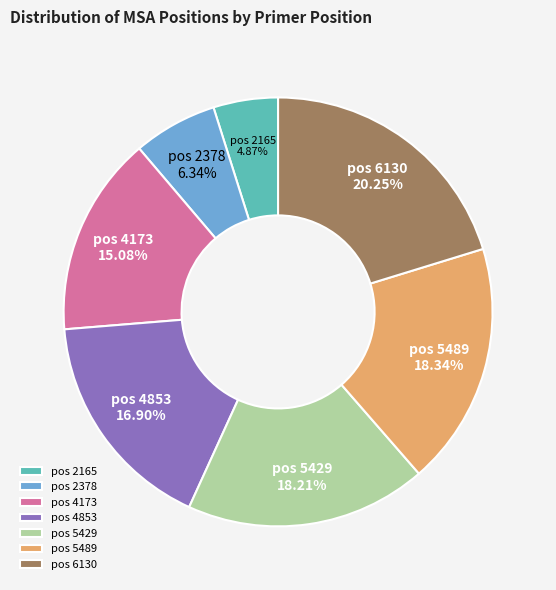

To the nearest percent, what is the difference between the largest and smallest slice percentages?

15%